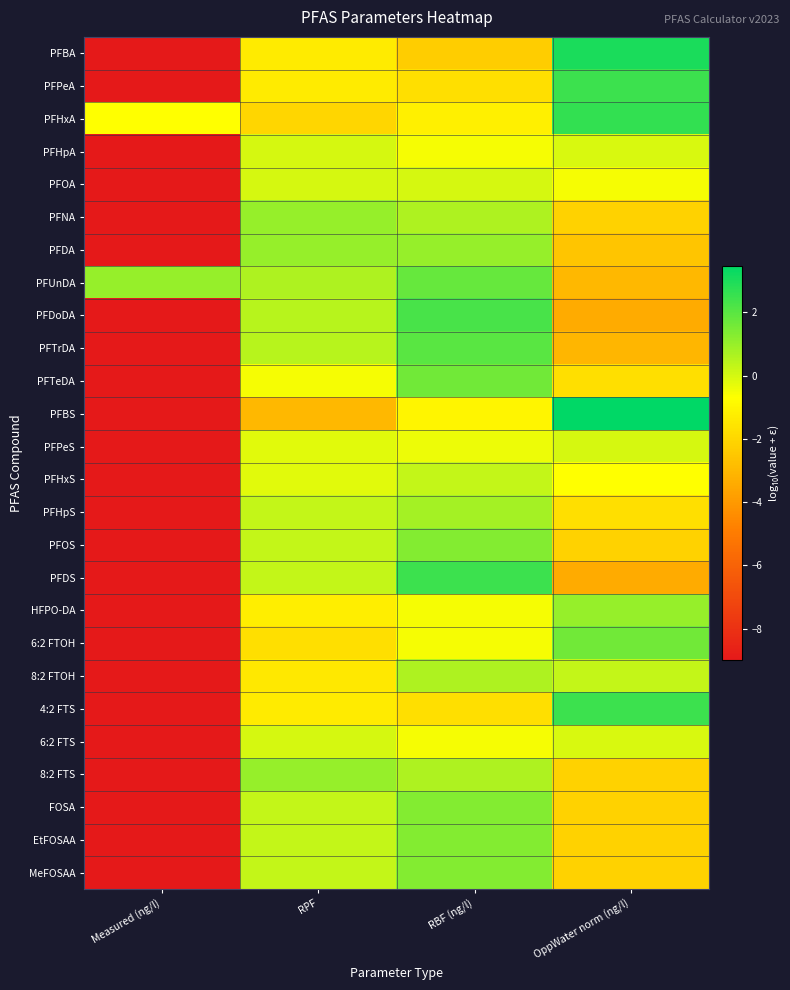

Reading left to right, extract all data points from this chart.

PFBA: Measured (ng/l)=-9.0	RPF=-1.3	RBF (ng/l)=-2.3	OppWater norm (ng/l)=3.0
PFPeA: Measured (ng/l)=-9.0	RPF=-1.3	RBF (ng/l)=-1.7	OppWater norm (ng/l)=2.5
PFHxA: Measured (ng/l)=-0.7	RPF=-2.0	RBF (ng/l)=-1.2	OppWater norm (ng/l)=2.6
PFHpA: Measured (ng/l)=-9.0	RPF=0.0	RBF (ng/l)=-0.5	OppWater norm (ng/l)=-0.0
PFOA: Measured (ng/l)=-9.0	RPF=0.0	RBF (ng/l)=0.0	OppWater norm (ng/l)=-0.5
PFNA: Measured (ng/l)=-9.0	RPF=1.0	RBF (ng/l)=0.6	OppWater norm (ng/l)=-2.2
PFDA: Measured (ng/l)=-9.0	RPF=1.0	RBF (ng/l)=1.0	OppWater norm (ng/l)=-2.5
PFUnDA: Measured (ng/l)=1.0	RPF=0.6	RBF (ng/l)=1.8	OppWater norm (ng/l)=-3.0
PFDoDA: Measured (ng/l)=-9.0	RPF=0.5	RBF (ng/l)=2.3	OppWater norm (ng/l)=-3.4
PFTrDA: Measured (ng/l)=-9.0	RPF=0.5	RBF (ng/l)=2.0	OppWater norm (ng/l)=-3.0
PFTeDA: Measured (ng/l)=-9.0	RPF=-0.5	RBF (ng/l)=1.6	OppWater norm (ng/l)=-1.7
PFBS: Measured (ng/l)=-9.0	RPF=-3.0	RBF (ng/l)=-1.0	OppWater norm (ng/l)=3.5
PFPeS: Measured (ng/l)=-9.0	RPF=-0.2	RBF (ng/l)=-0.4	OppWater norm (ng/l)=0.0
PFHxS: Measured (ng/l)=-9.0	RPF=-0.2	RBF (ng/l)=0.3	OppWater norm (ng/l)=-0.7
PFHpS: Measured (ng/l)=-9.0	RPF=0.3	RBF (ng/l)=0.8	OppWater norm (ng/l)=-1.7
PFOS: Measured (ng/l)=-9.0	RPF=0.3	RBF (ng/l)=1.3	OppWater norm (ng/l)=-2.2
PFDS: Measured (ng/l)=-9.0	RPF=0.3	RBF (ng/l)=2.5	OppWater norm (ng/l)=-3.4
HFPO-DA: Measured (ng/l)=-9.0	RPF=-1.2	RBF (ng/l)=-0.5	OppWater norm (ng/l)=1.0
6:2 FTOH: Measured (ng/l)=-9.0	RPF=-1.7	RBF (ng/l)=-0.5	OppWater norm (ng/l)=1.6
8:2 FTOH: Measured (ng/l)=-9.0	RPF=-1.4	RBF (ng/l)=0.6	OppWater norm (ng/l)=0.3
4:2 FTS: Measured (ng/l)=-9.0	RPF=-1.3	RBF (ng/l)=-1.7	OppWater norm (ng/l)=2.5
6:2 FTS: Measured (ng/l)=-9.0	RPF=0.0	RBF (ng/l)=-0.5	OppWater norm (ng/l)=-0.0
8:2 FTS: Measured (ng/l)=-9.0	RPF=1.0	RBF (ng/l)=0.6	OppWater norm (ng/l)=-2.2
FOSA: Measured (ng/l)=-9.0	RPF=0.3	RBF (ng/l)=1.3	OppWater norm (ng/l)=-2.2
EtFOSAA: Measured (ng/l)=-9.0	RPF=0.3	RBF (ng/l)=1.3	OppWater norm (ng/l)=-2.2
MeFOSAA: Measured (ng/l)=-9.0	RPF=0.3	RBF (ng/l)=1.3	OppWater norm (ng/l)=-2.2